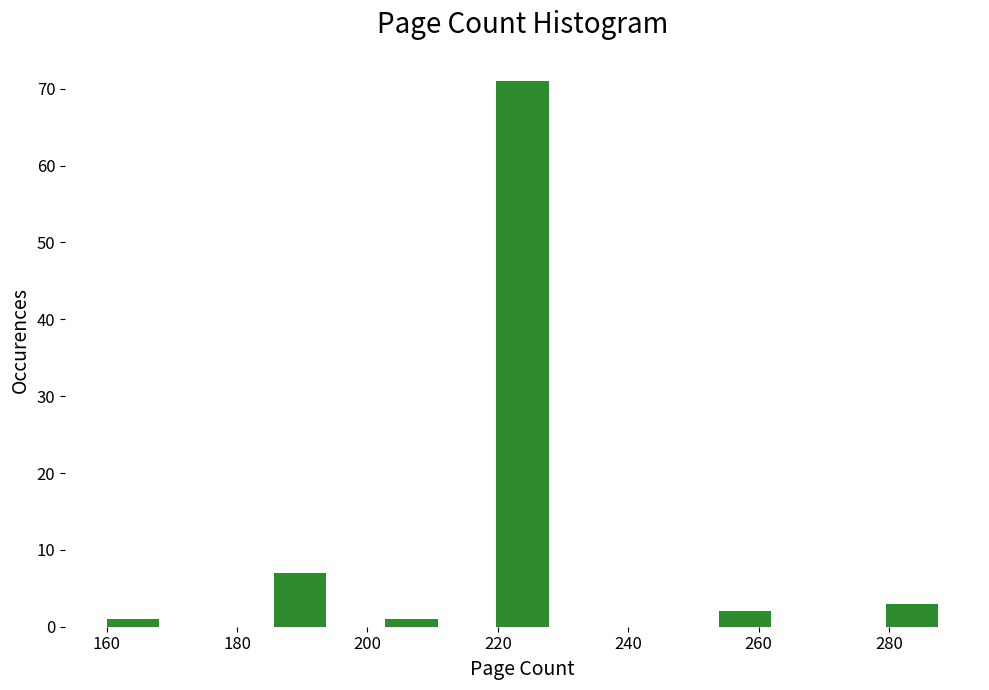

Reading left to right, list every bar in this chart as the range it spans on the x-axis followed by its height. Neither the bar edges nor the heights are printed on the chart, so give them approximately, as read against the axes.

160 to 168: 1
168 to 178: 0
178 to 186: 0
186 to 194: 7
194 to 202: 0
202 to 212: 1
212 to 220: 0
220 to 228: 71
228 to 236: 0
236 to 246: 0
246 to 254: 0
254 to 262: 2
262 to 270: 0
270 to 280: 0
280 to 288: 3